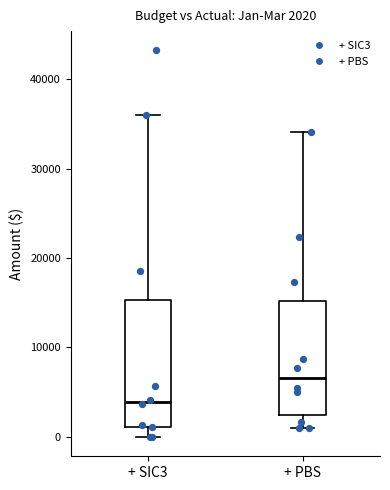

Which box has the lowest median line?

+ SIC3